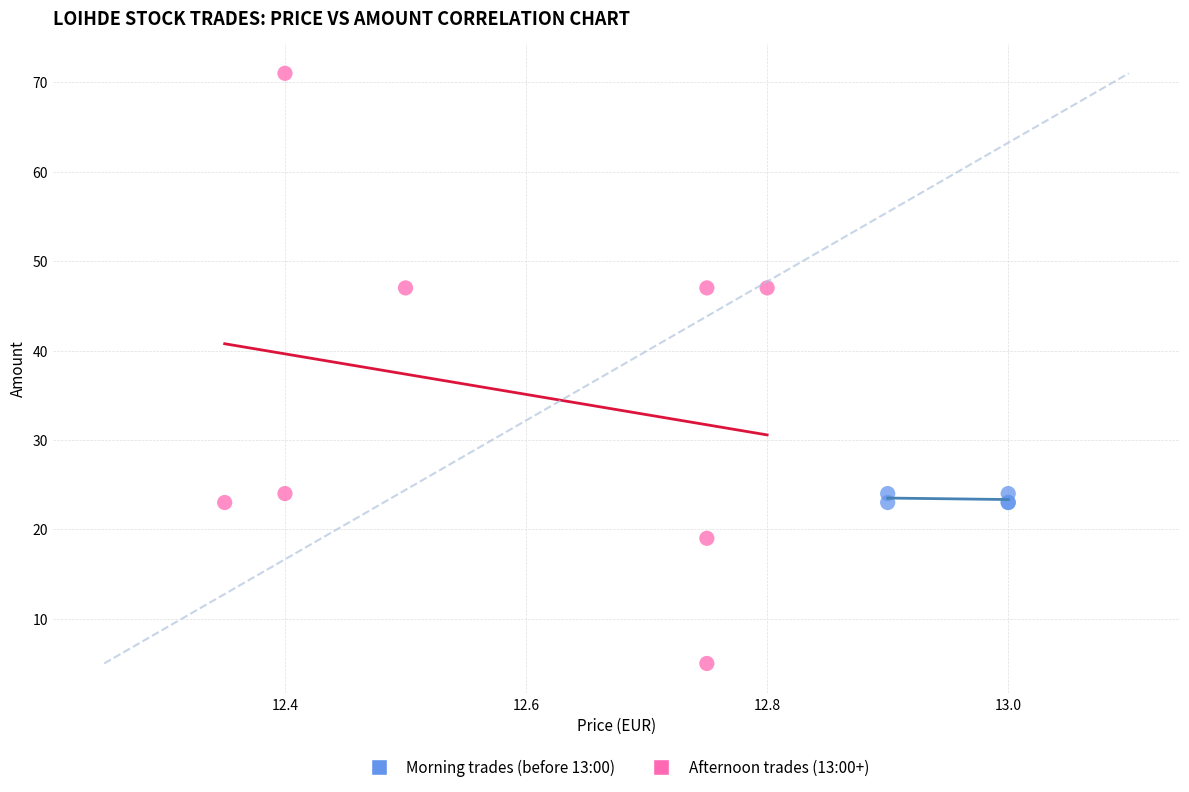

Which series contains the highest Y value?

Afternoon trades (13:00+)